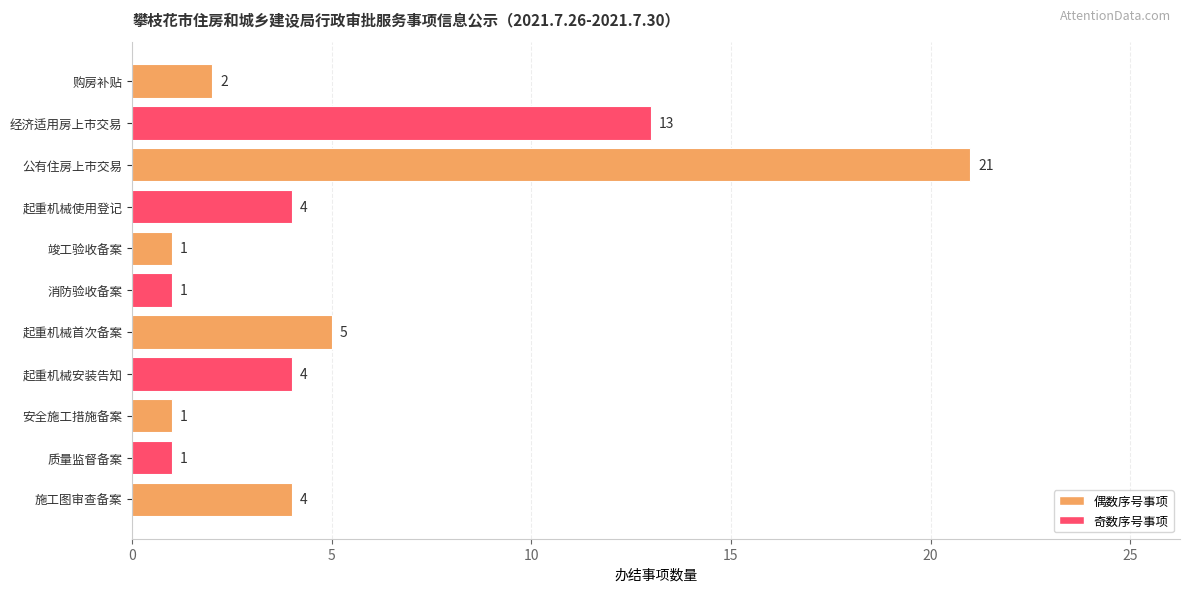

How many bars are there in total?

11